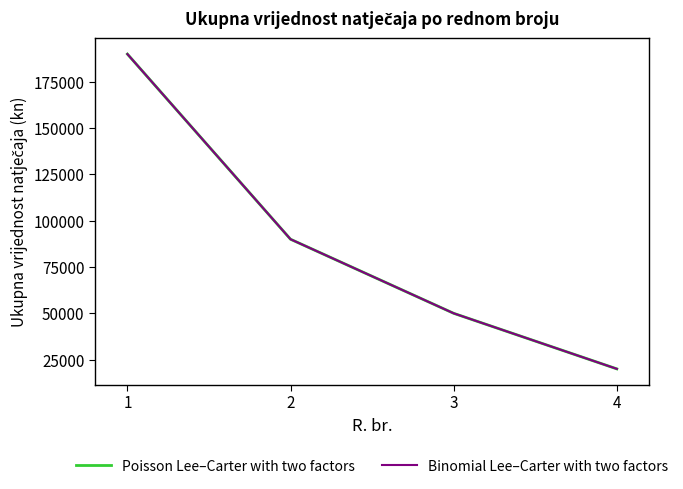

Does the chart have visible grid lines?

No